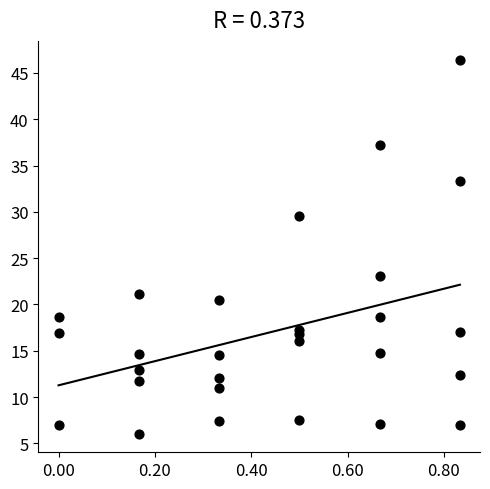

What Y value in the scatter plot is closest to 26?

23.0